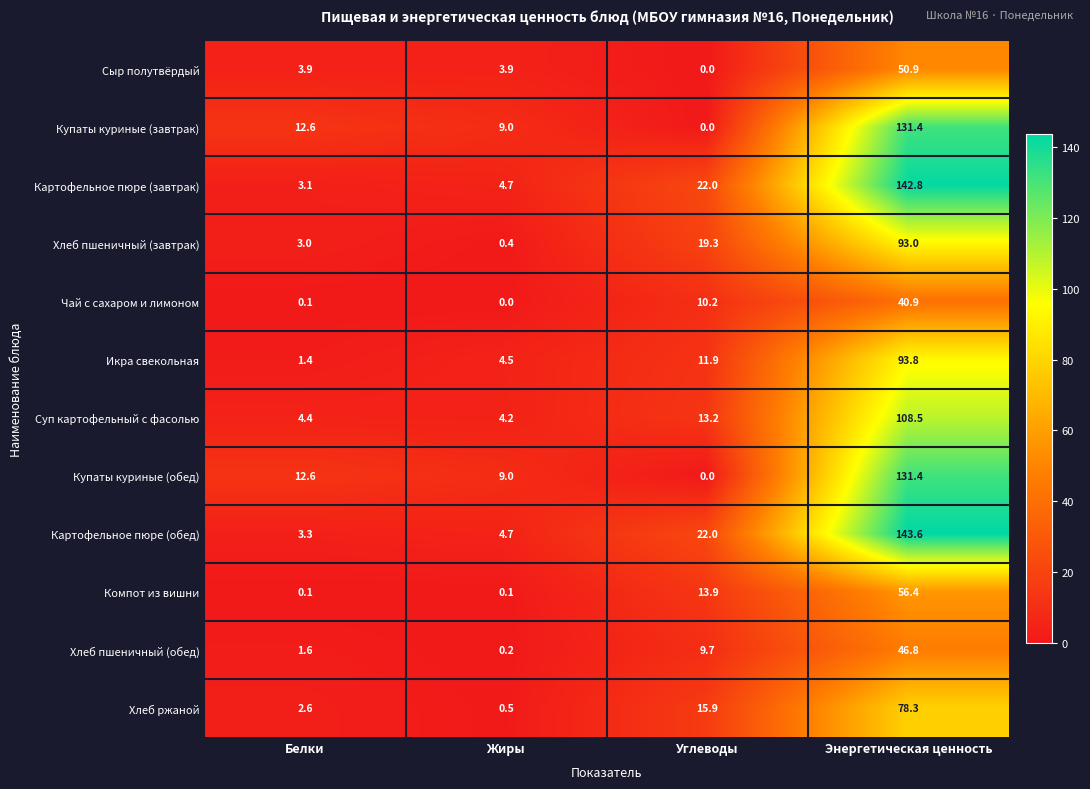

List the labels in order of Картофельное пюре (завтрак) value, smallest first.

Белки, Жиры, Углеводы, Энергетическая ценность